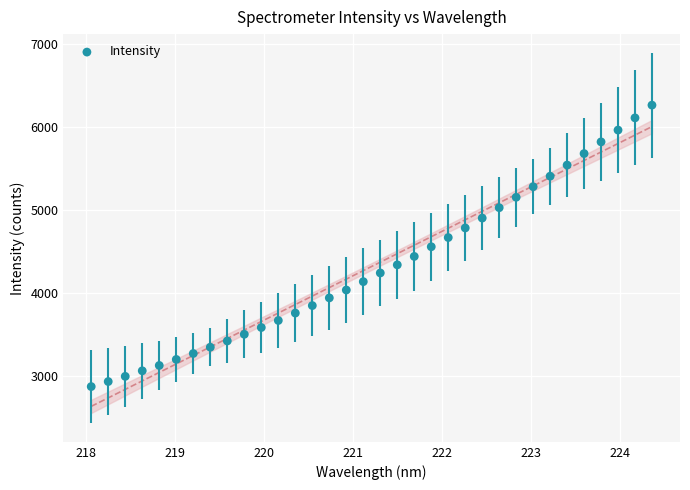

What is the range of X values (max minus min)?

6.3